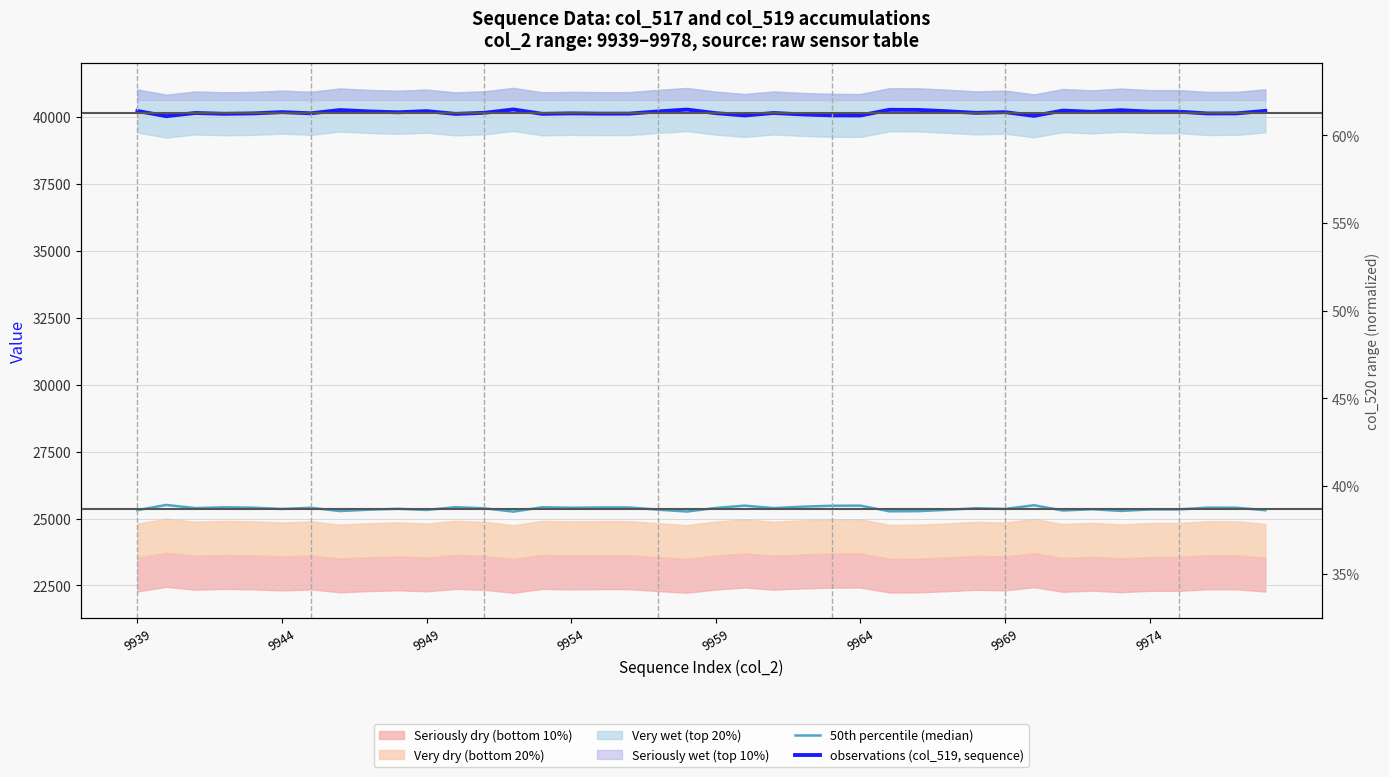

The 50th percentile (median) series shows 25330 at 18. True or false?

True